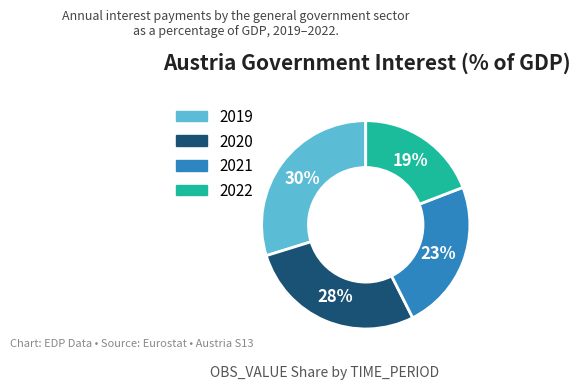

Is the sum of 2019 and 2021 greater than half?

Yes